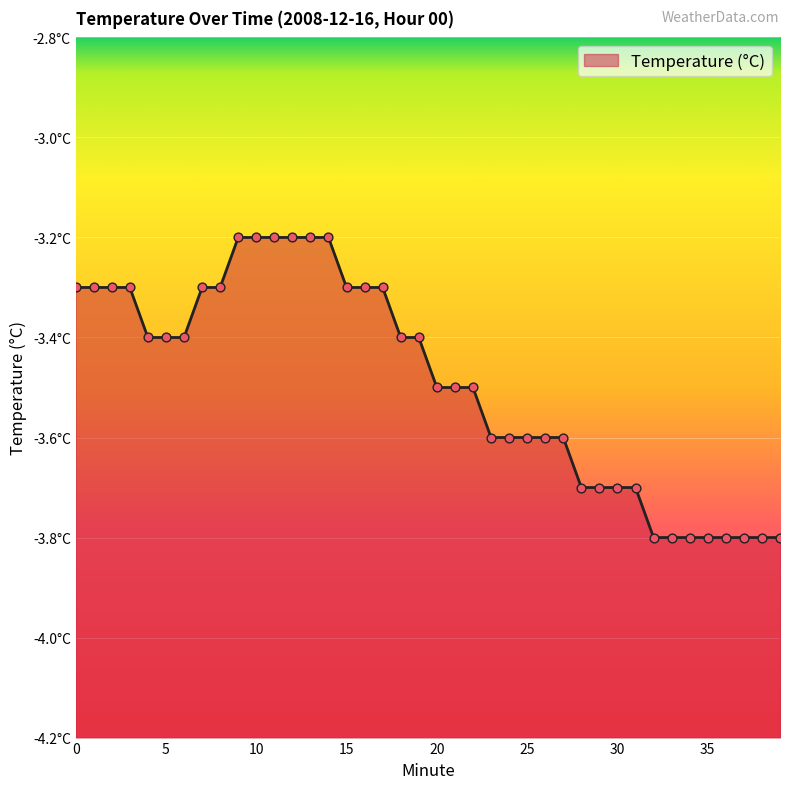

What is the change in value from 25 to 28?

-0.1